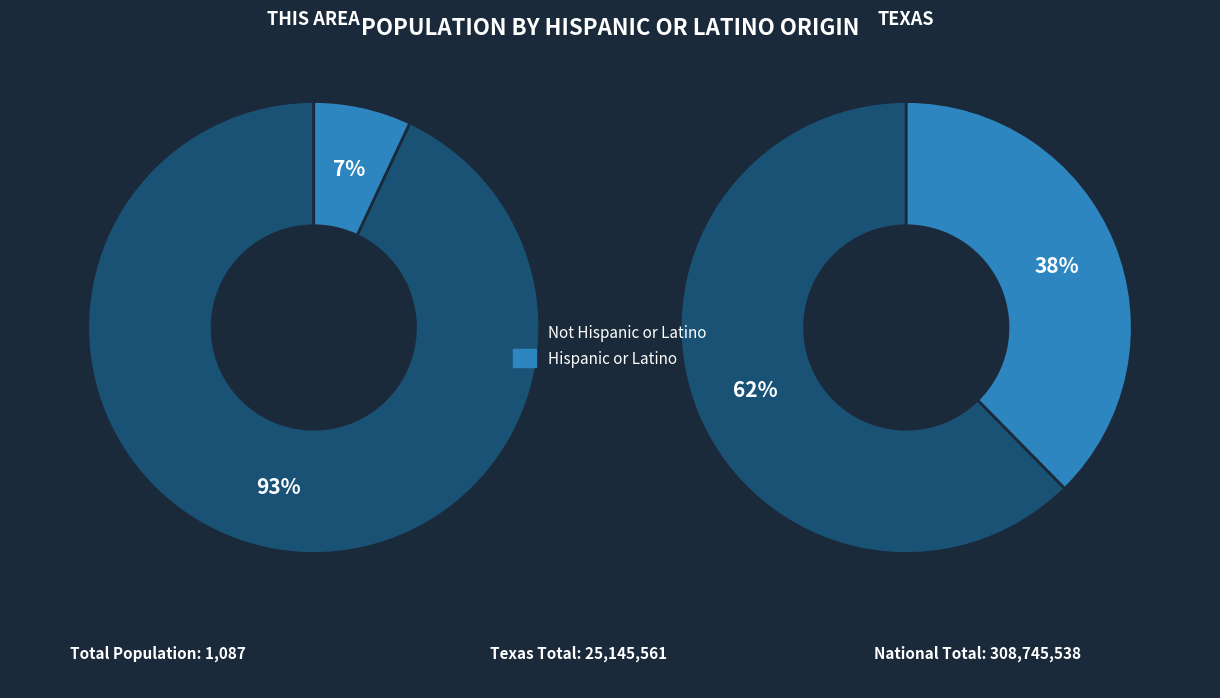

Which has a higher value, Hispanic or Latino or Not Hispanic or Latino?

Not Hispanic or Latino